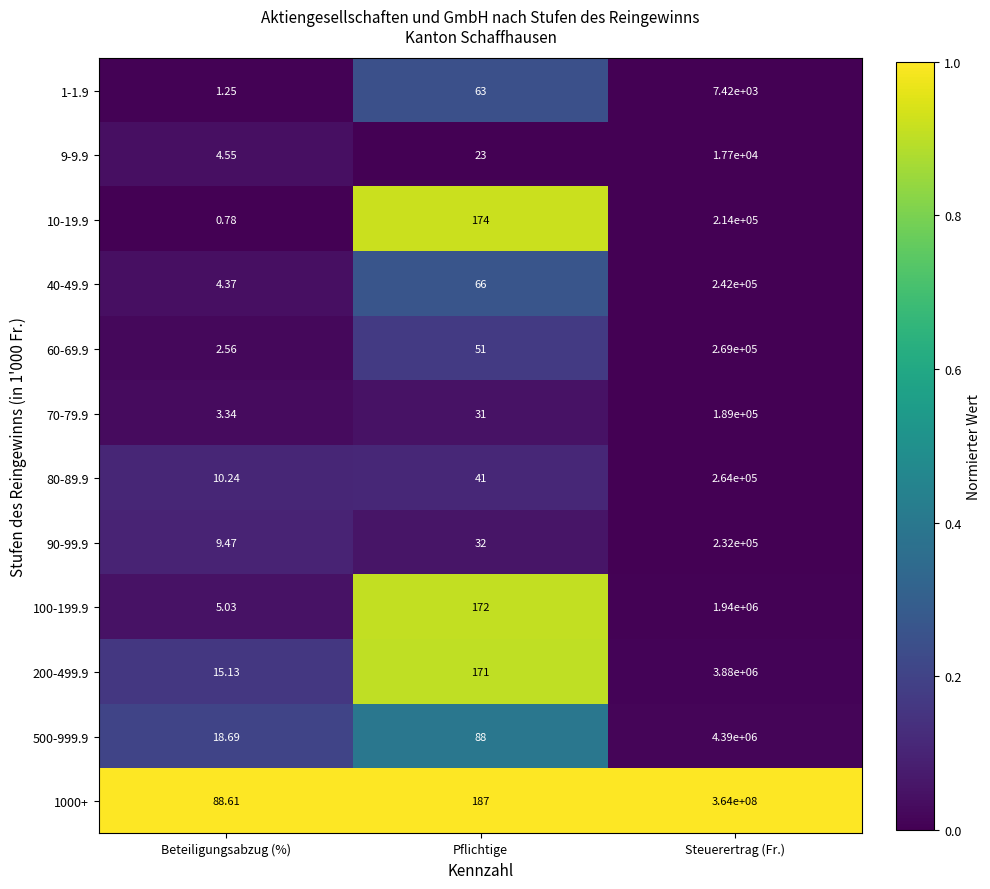

Which category has the highest value across all series?

Steuerertrag (Fr.)